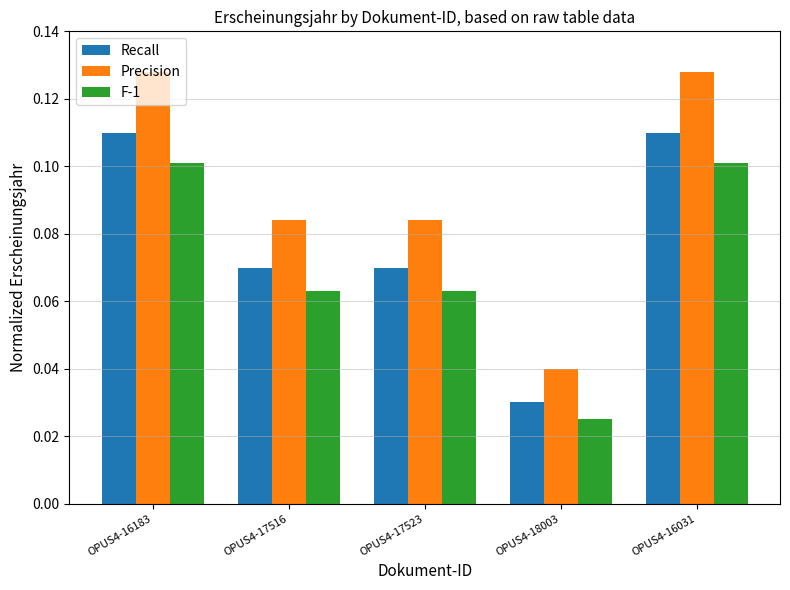

What is the sum of all F-1 values?

0.4